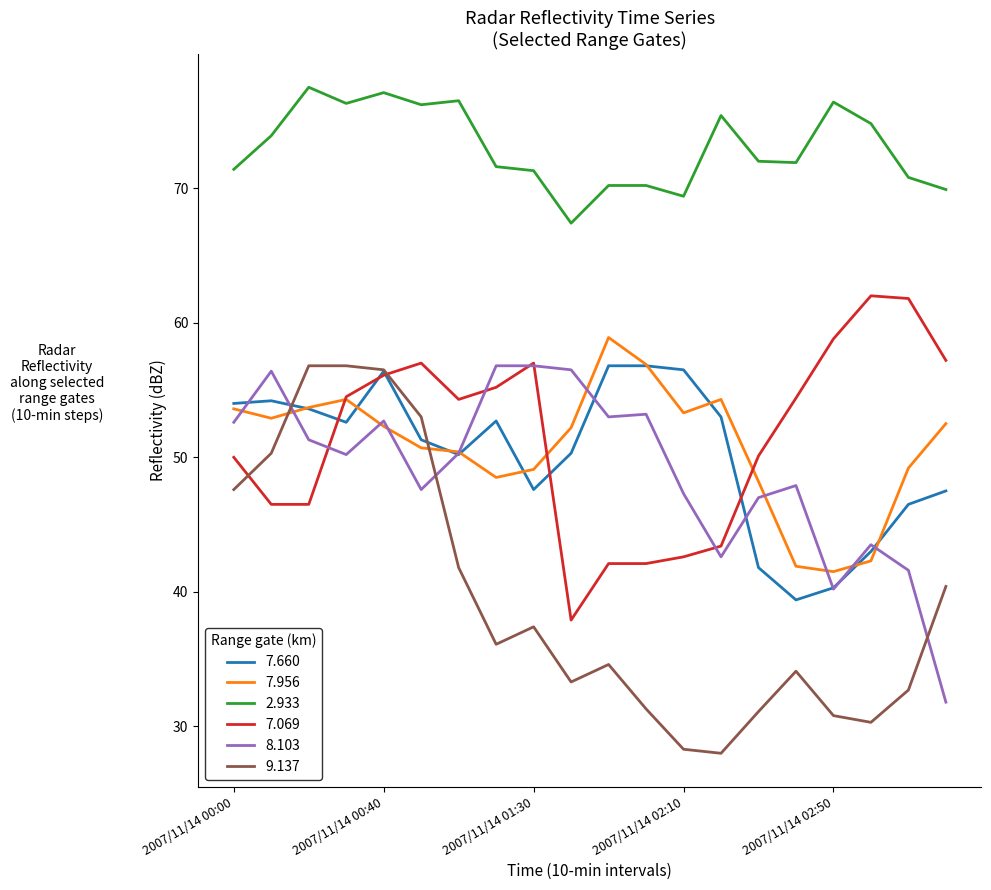

How many values in the 9.137 series are below 36?

10